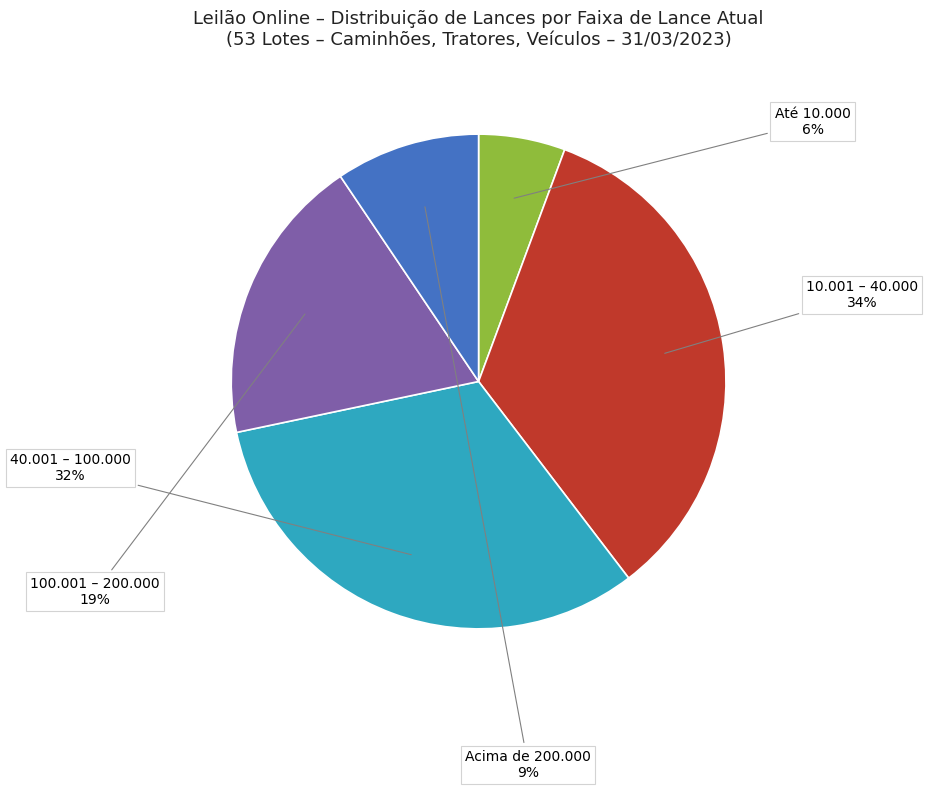

Does any single category account for the majority?

No